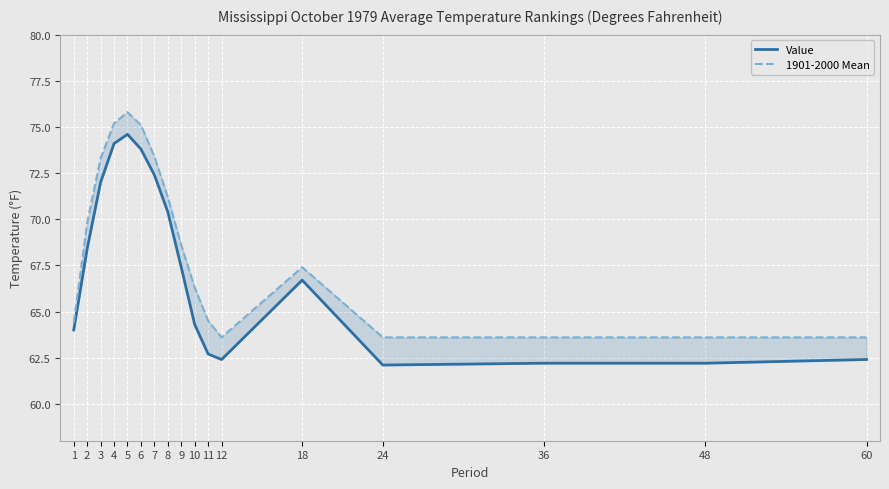

Which series has the largest total across all categories?

1901-2000 Mean